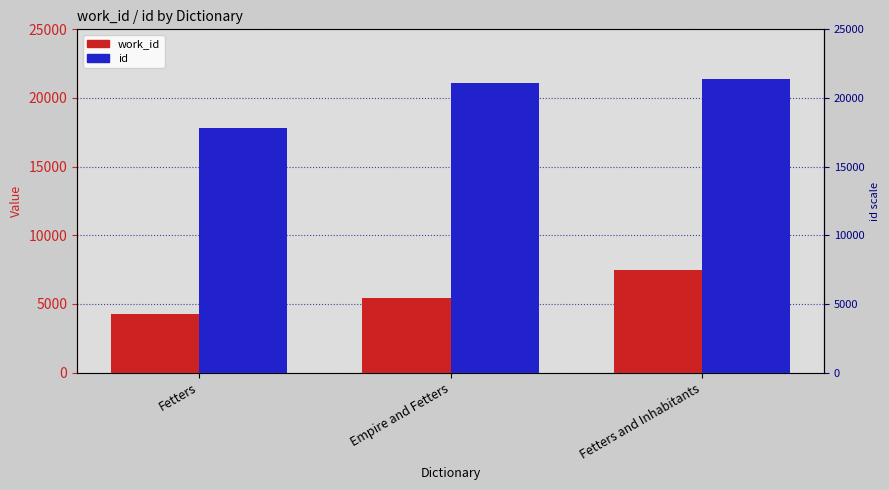

Is it true that id equals 30956 at Fetters and Inhabitants?

False